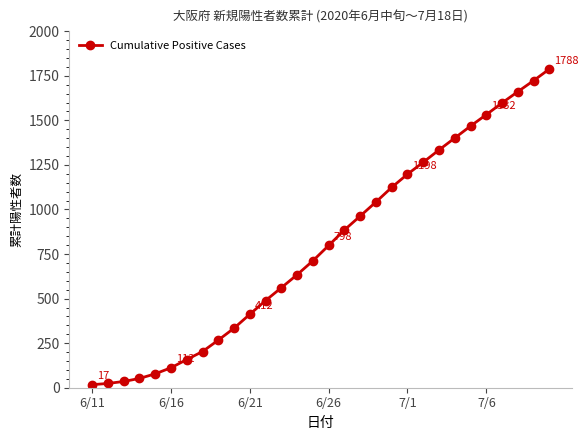

What is the sum of all values?

23868